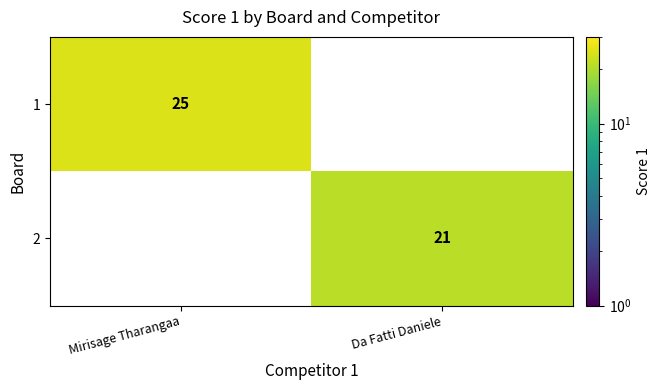

What is the approximate value of 1 at Mirisage Tharangaa?

25